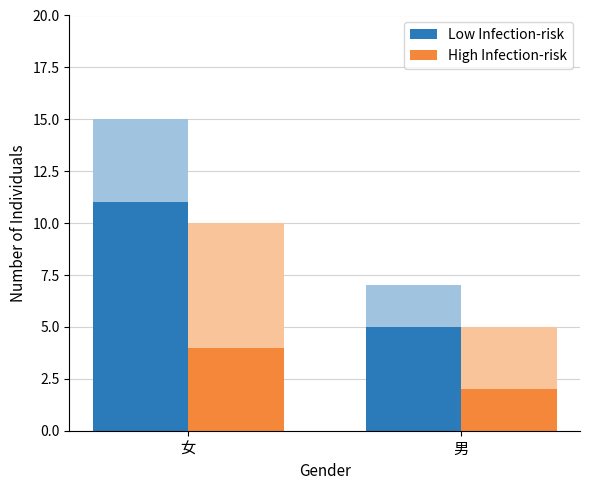

The Low Infection-risk series shows 7 at 女. True or false?

False